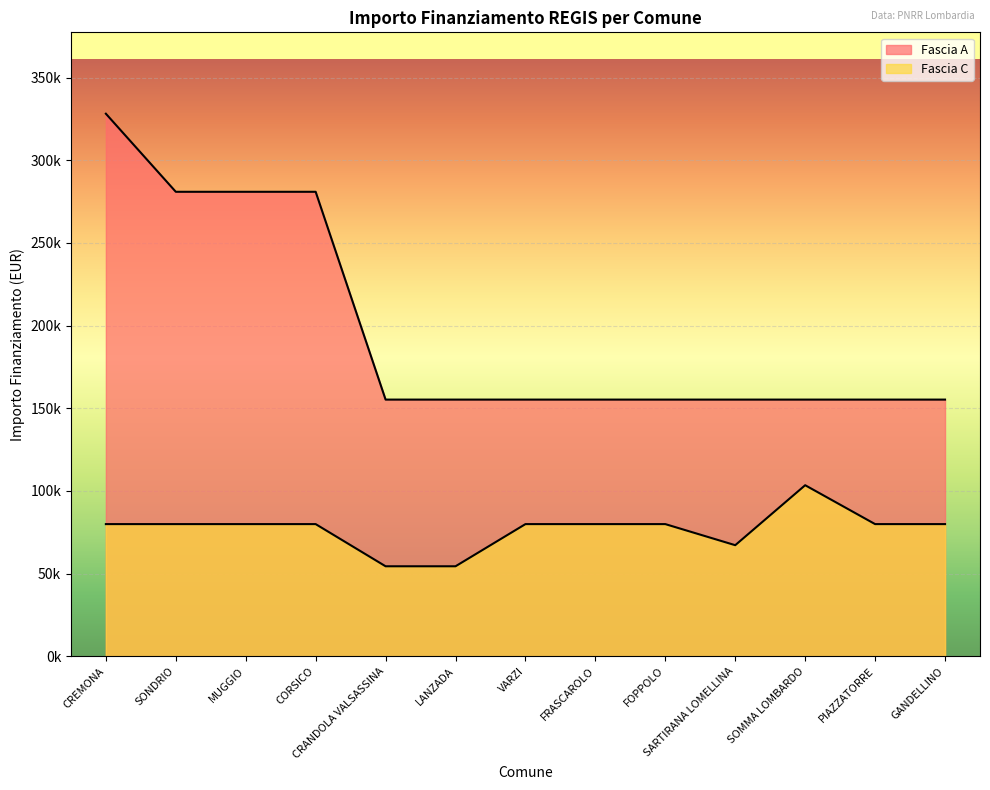

How many data points in Fascia C are less than 79922?

3